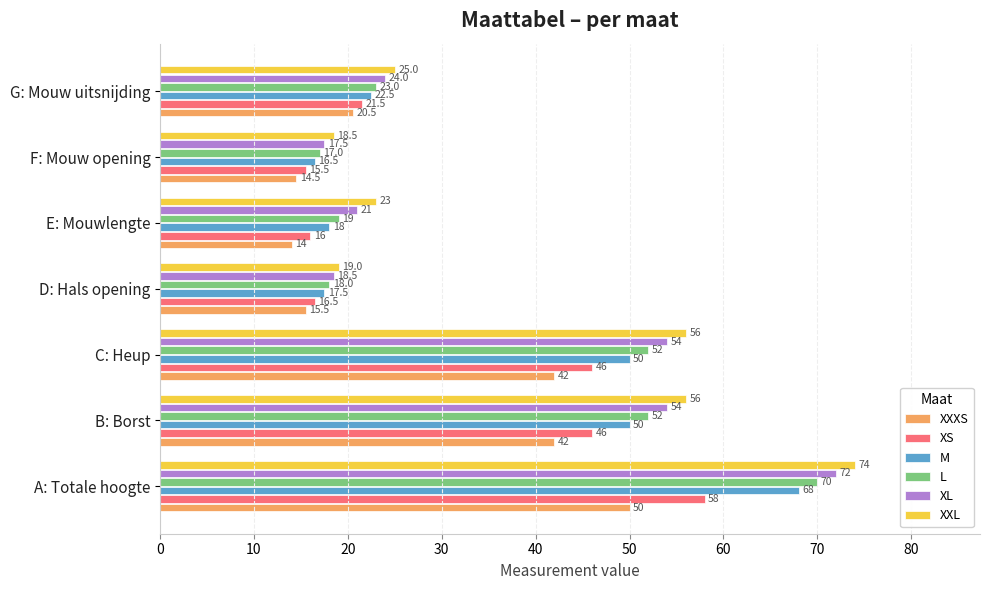

At which label does M reach its minimum?

F: Mouw opening